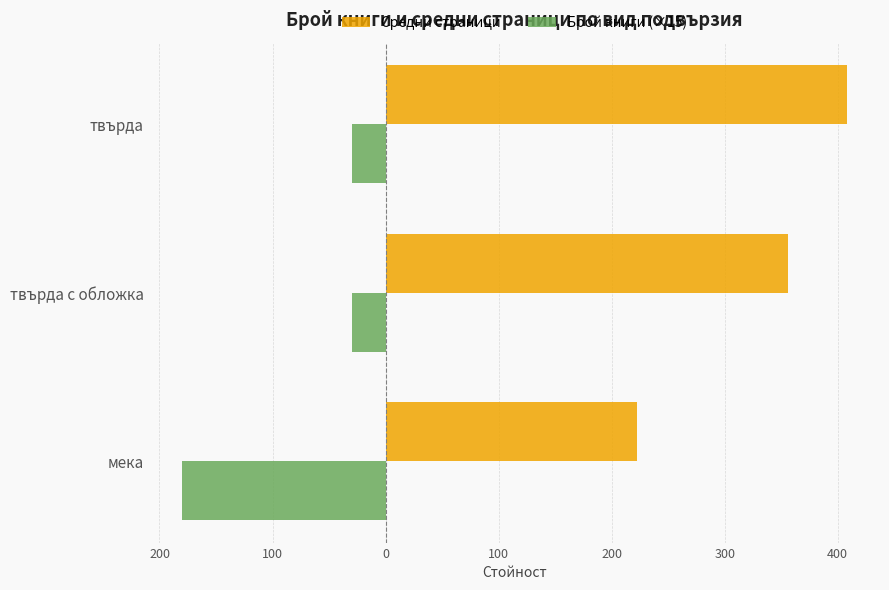

What are all the series names shown in the legend?

Средни страници, Брой книги (×15)